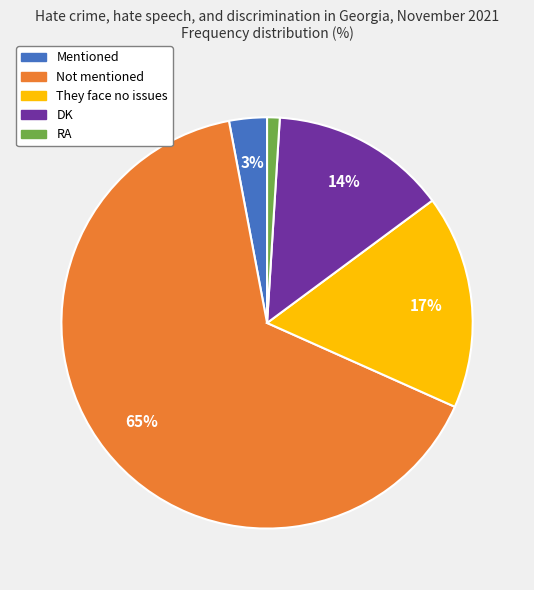

How many slices are in this pie chart?

5